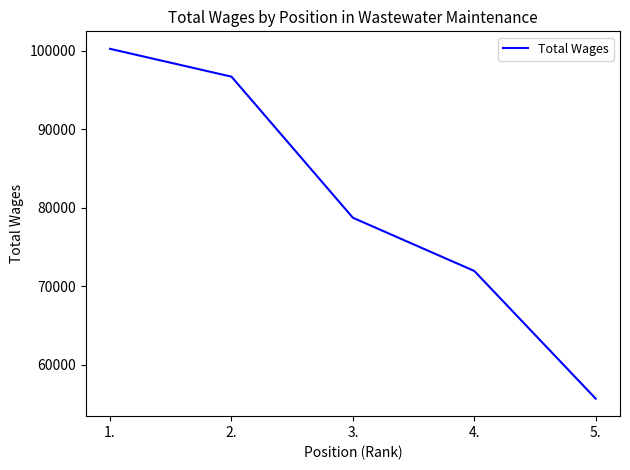

The chart shows a value of 147402 at 2.. True or false?

False